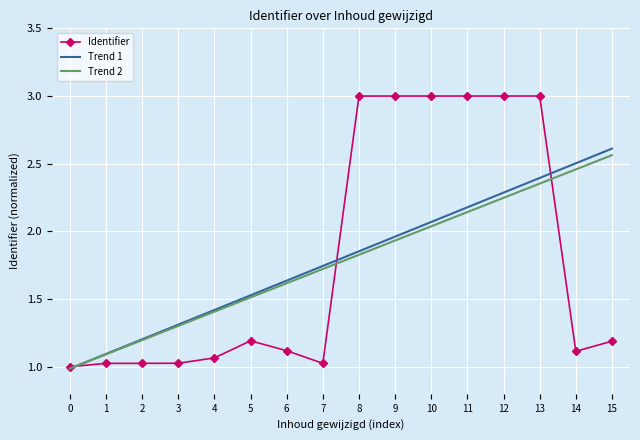

Which series has the widest spread of values?

Identifier